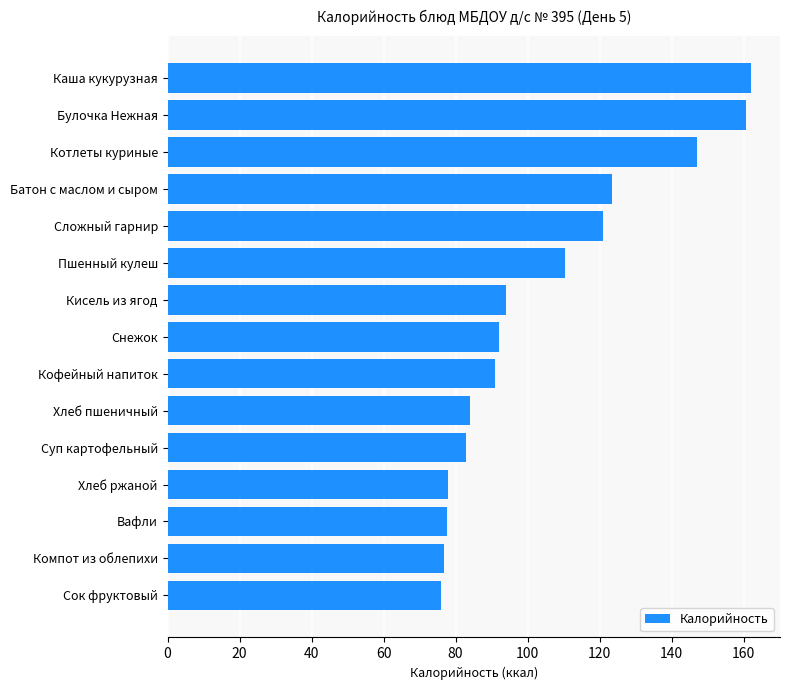

How many bars are there in total?

15